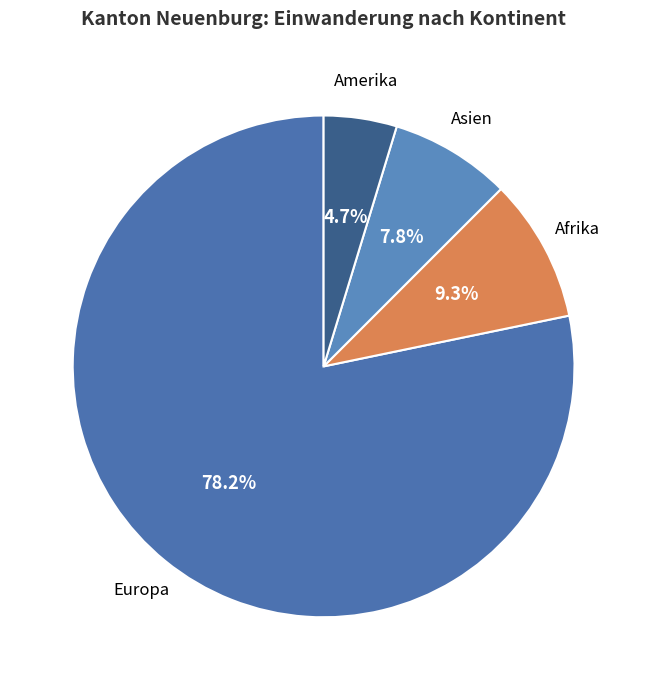

To the nearest percent, what is the difference between the largest and smallest slice percentages?

74%